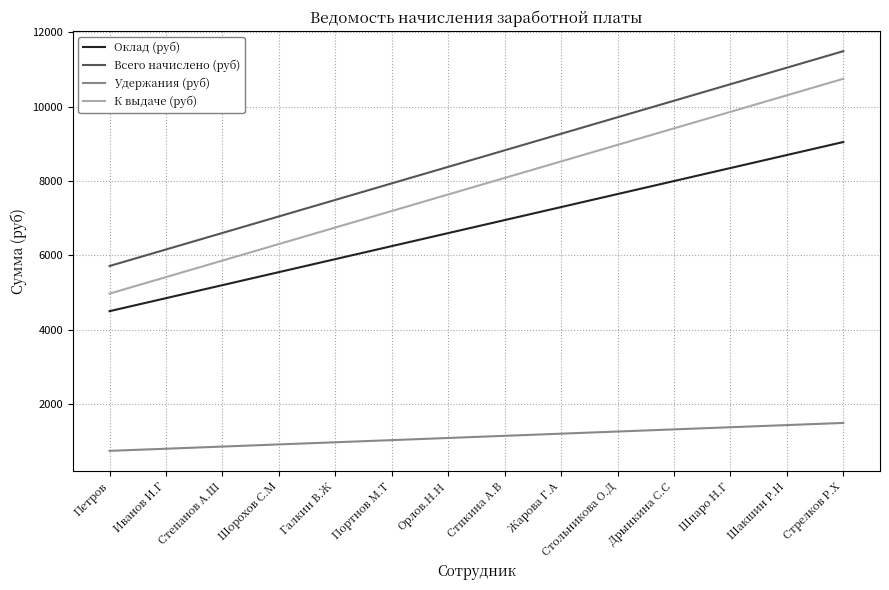

True or false: Оклад (руб) and К выдаче (руб) intersect in this chart.

False